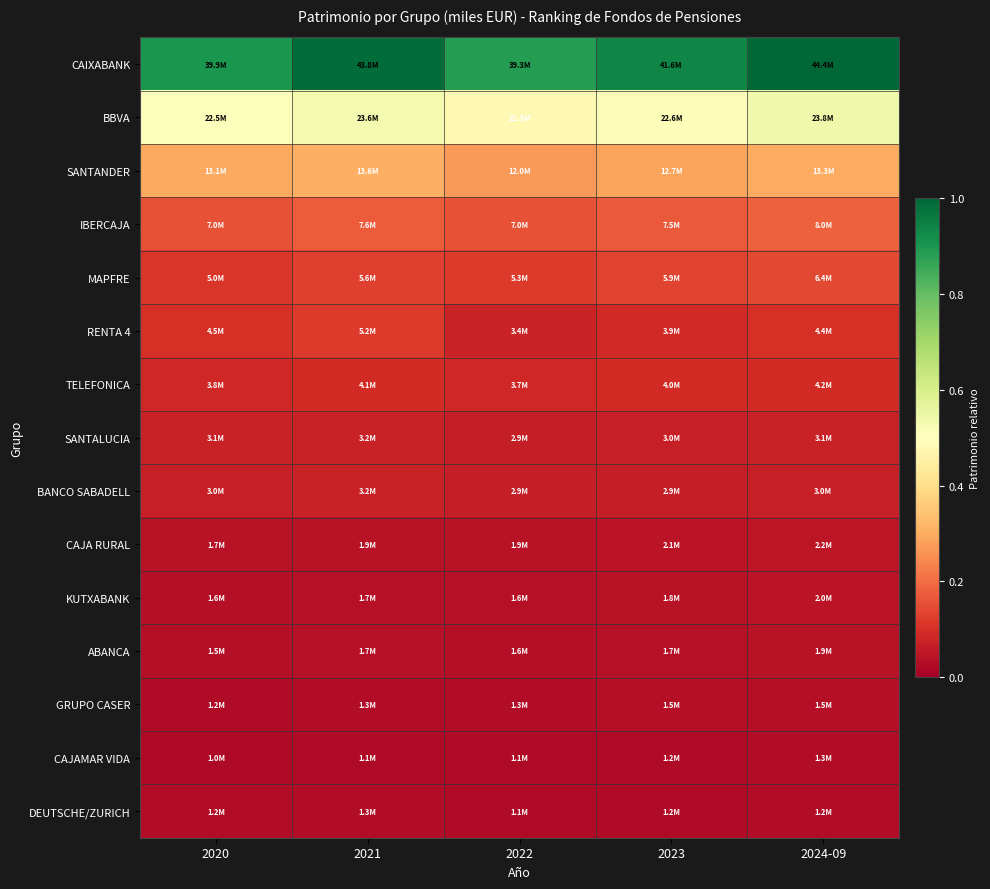

Which has a higher value, 2024-09 or 2022?

2024-09